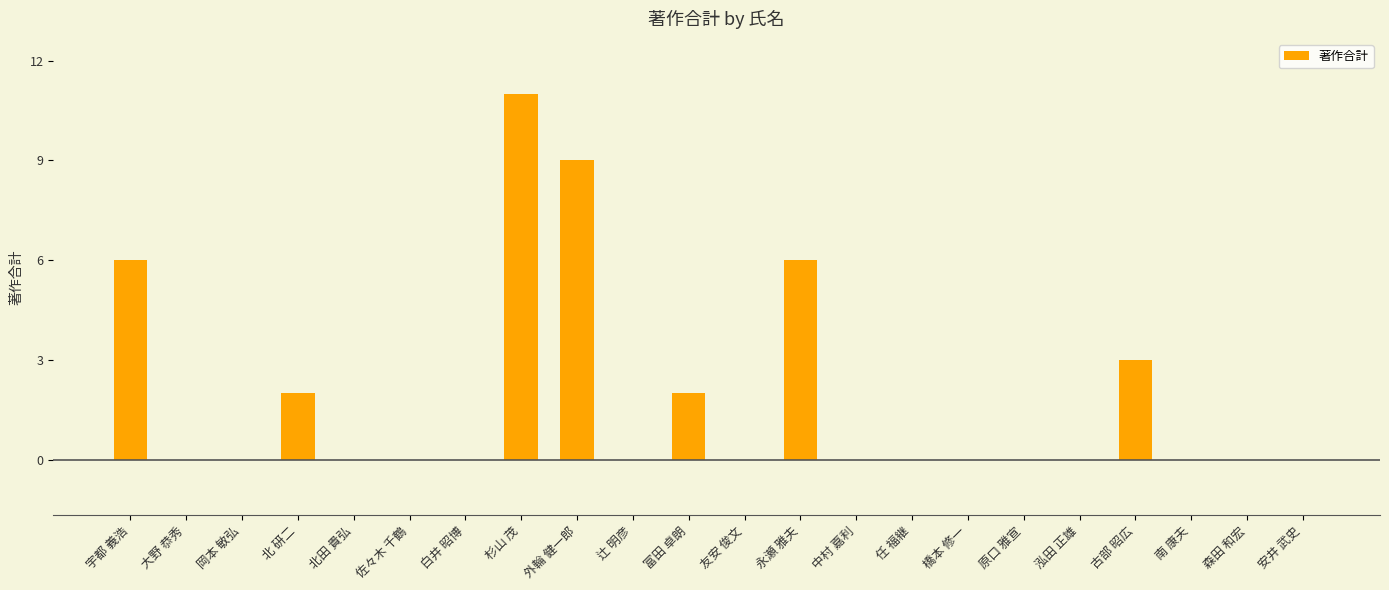

Is it true that the value at 宇都 義浩 is 10?

False